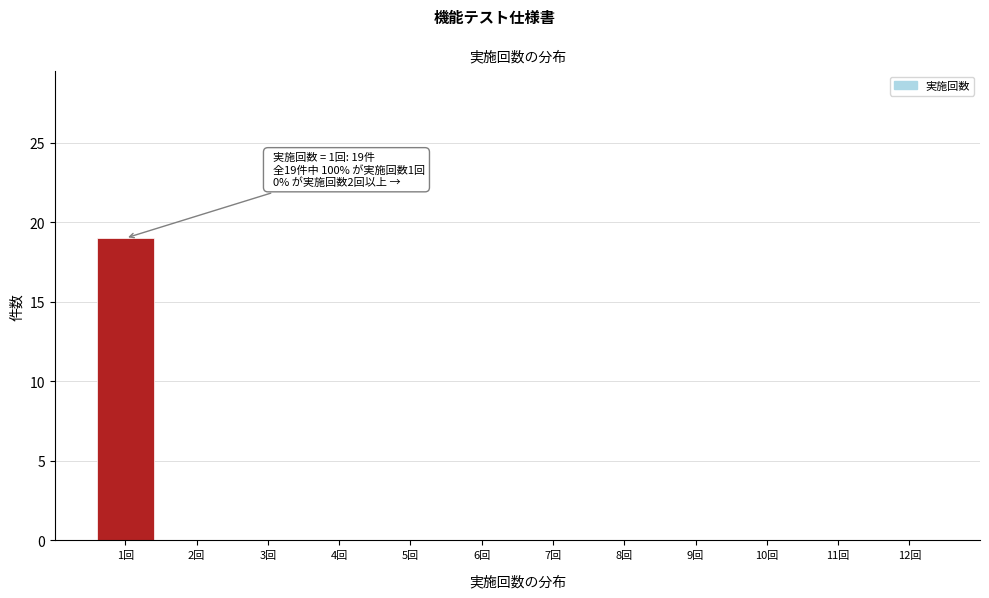

Reading left to right, list all the values displayed in this chart.

1回=19	2回=0	3回=0	4回=0	5回=0	6回=0	7回=0	8回=0	9回=0	10回=0	11回=0	12回=0